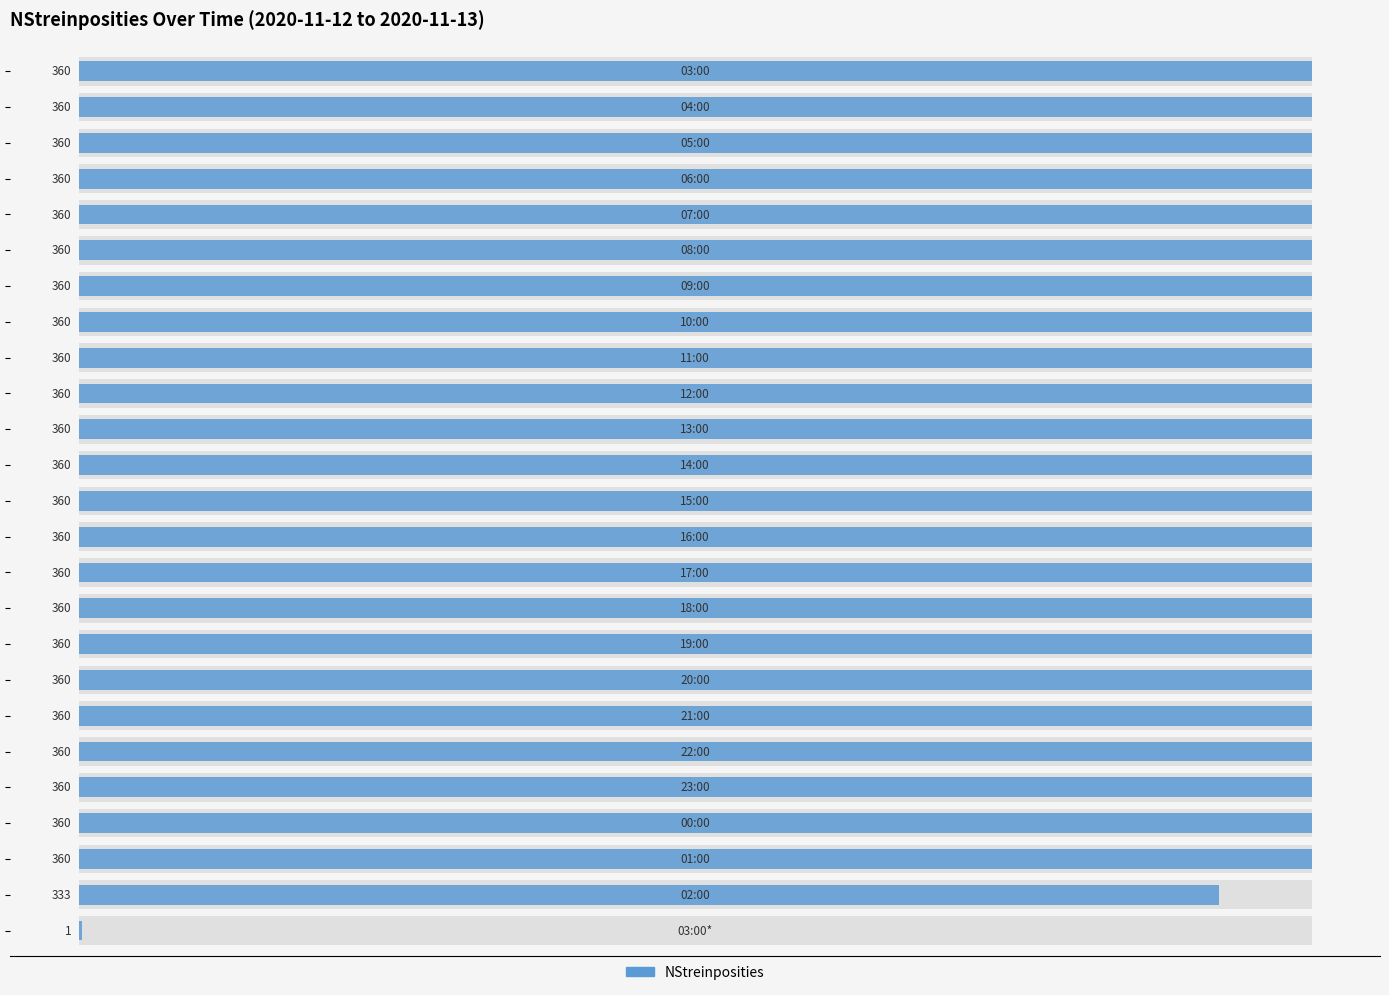

Reading right to left, extract all data points from this chart.

1	333	360	360	360	360	360	360	360	360	360	360	360	360	360	360	360	360	360	360	360	360	360	360	360